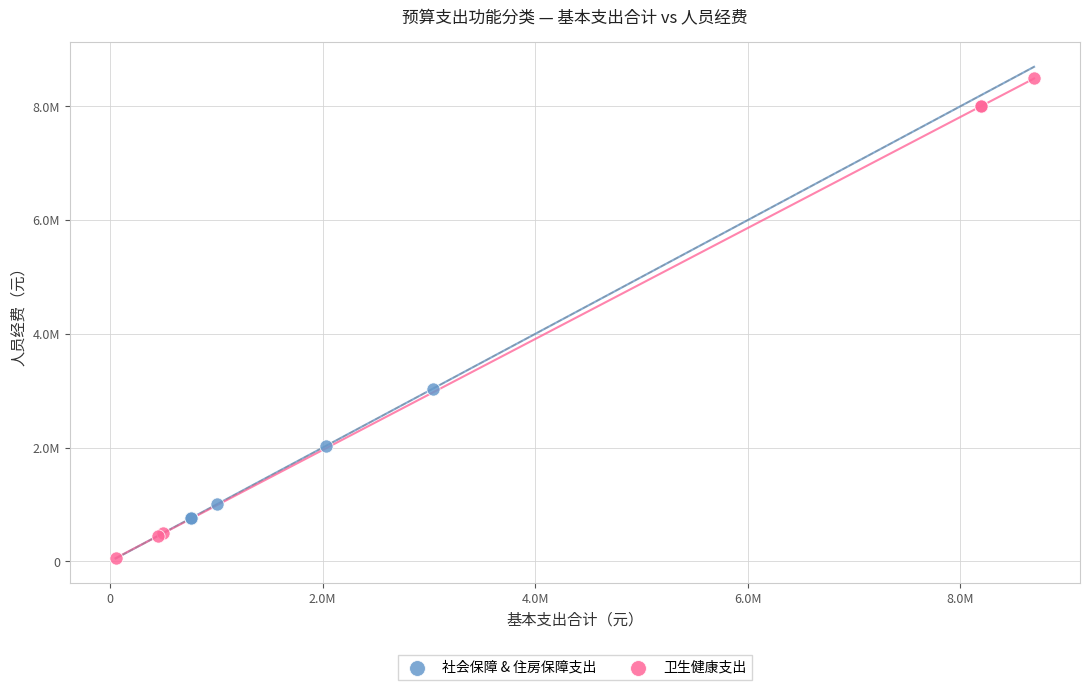

Which series contains the highest Y value?

卫生健康支出